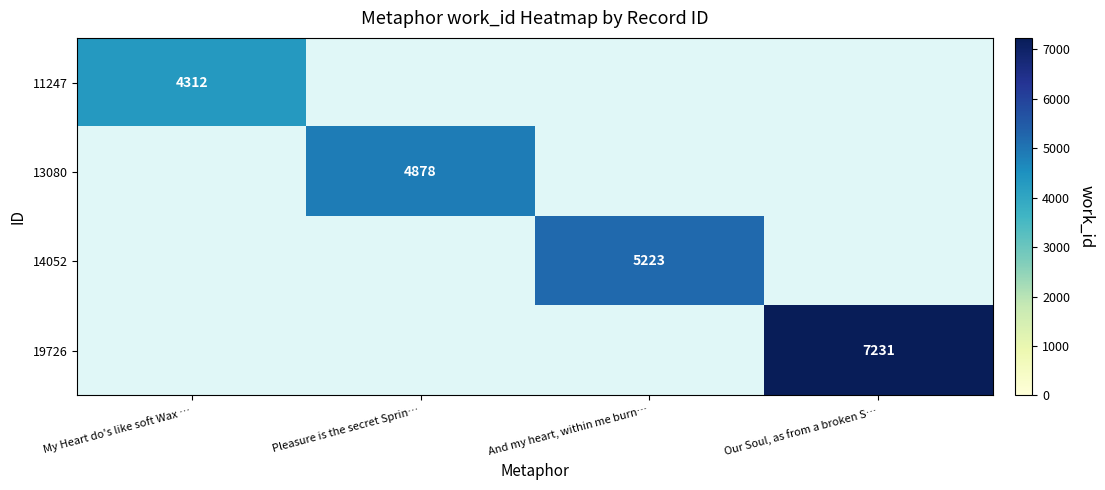

Which has a higher value, Pleasure is the secret Sprin… or And my heart, within me burn…?

And my heart, within me burn…